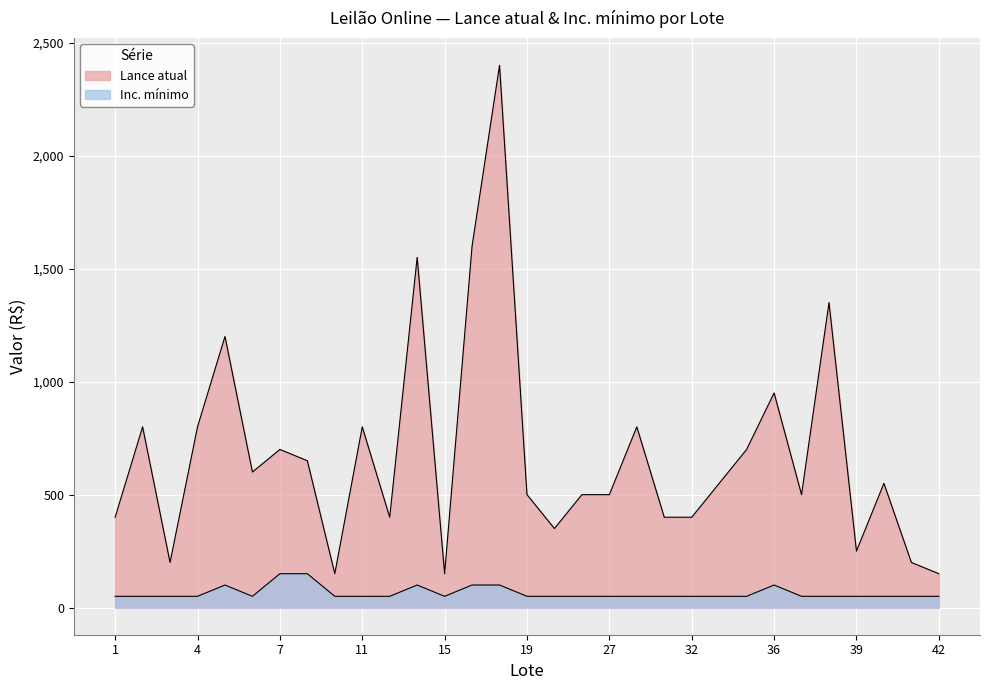

At which category does the chart reach its peak across all series?

18